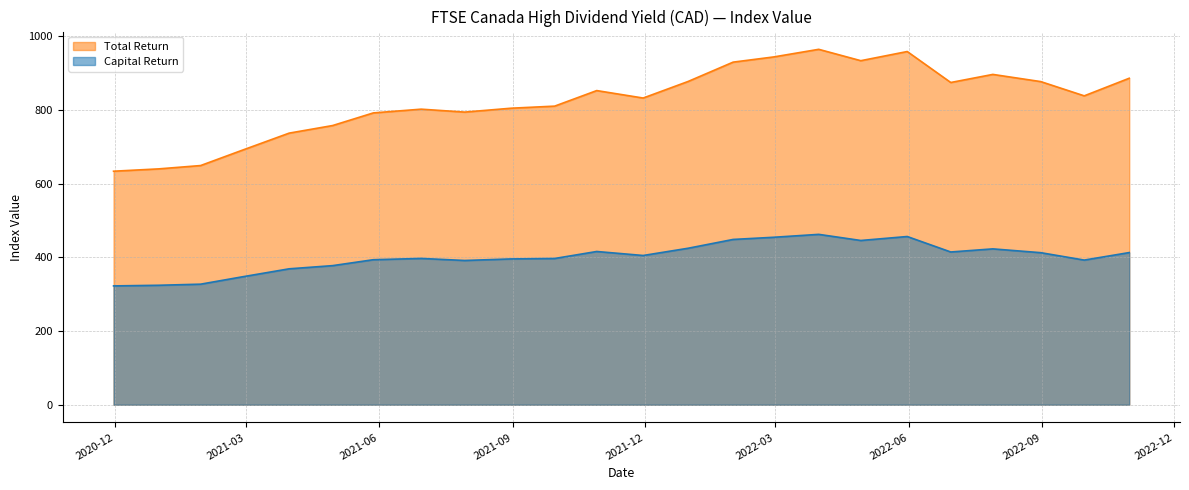

Rank the series at 2021-05-28 from lowest to highest value.

Capital Return, Total Return